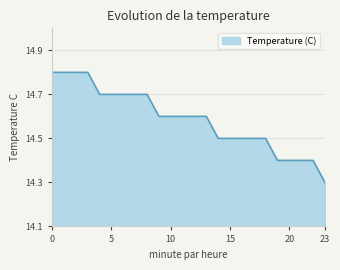

What is the difference between the maximum and minimum values?

0.5